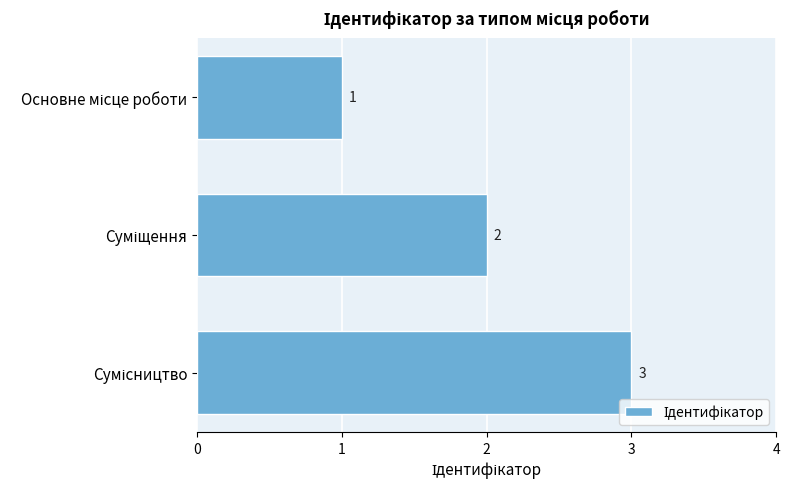

Count the values in the range 1 to 3.

3